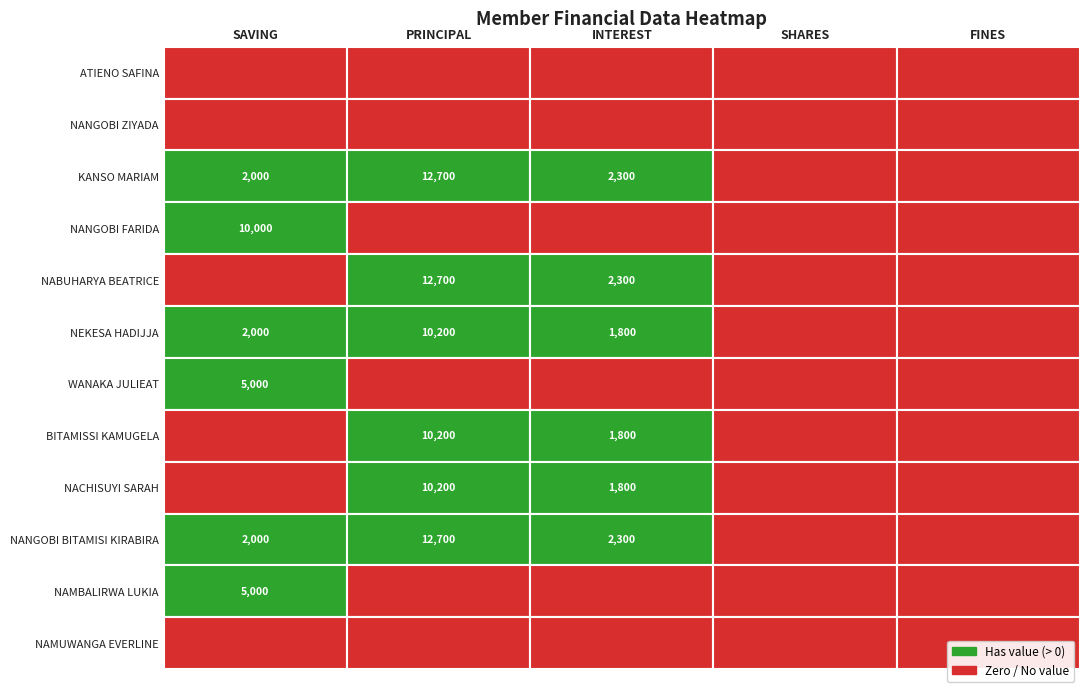

How many series are shown in this chart?

12